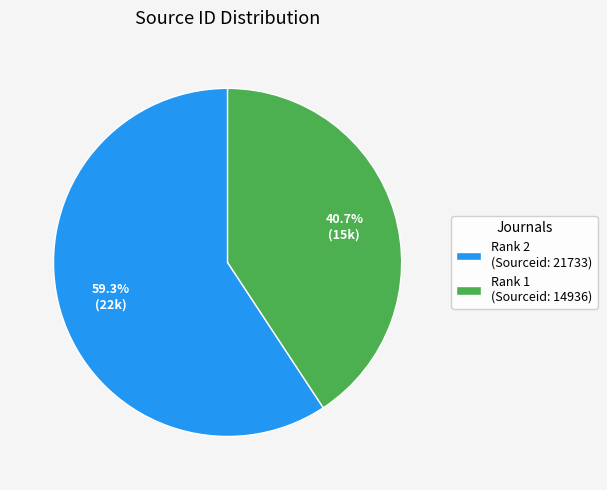

Which category has the smallest portion of the pie?

Rank 1 (Sourceid: 14936)